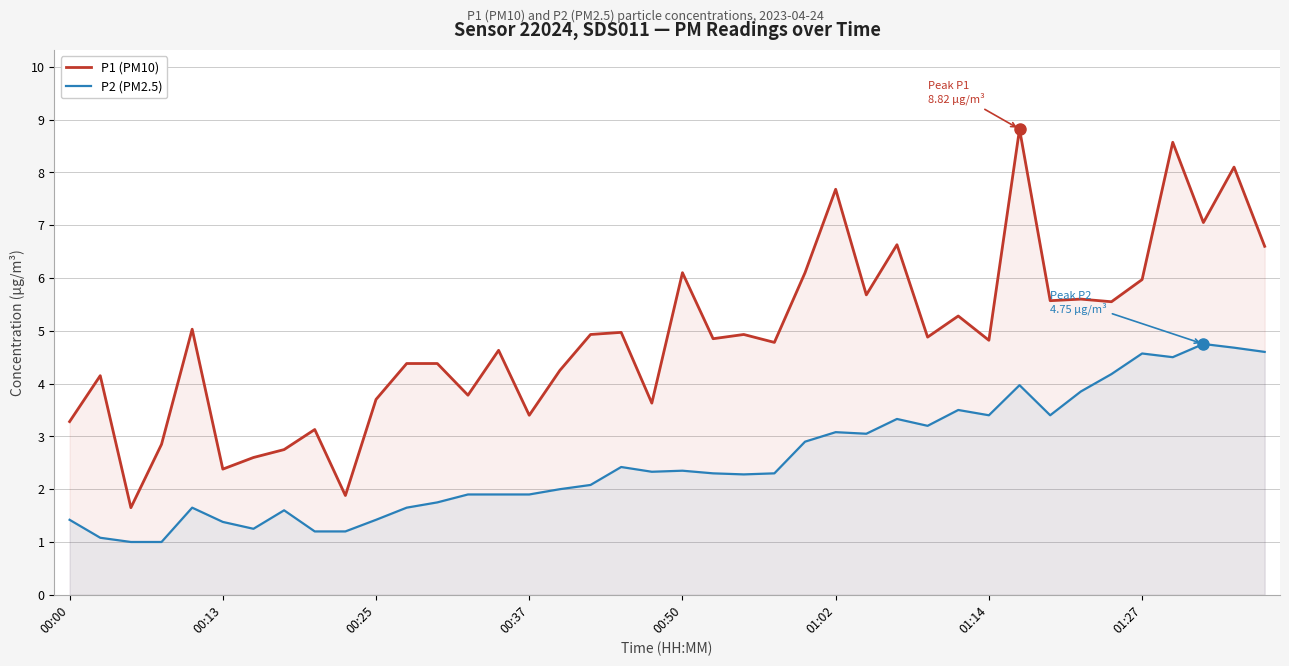

Rank the series by their maximum value, from highest to lowest.

P1 (PM10), P2 (PM2.5)